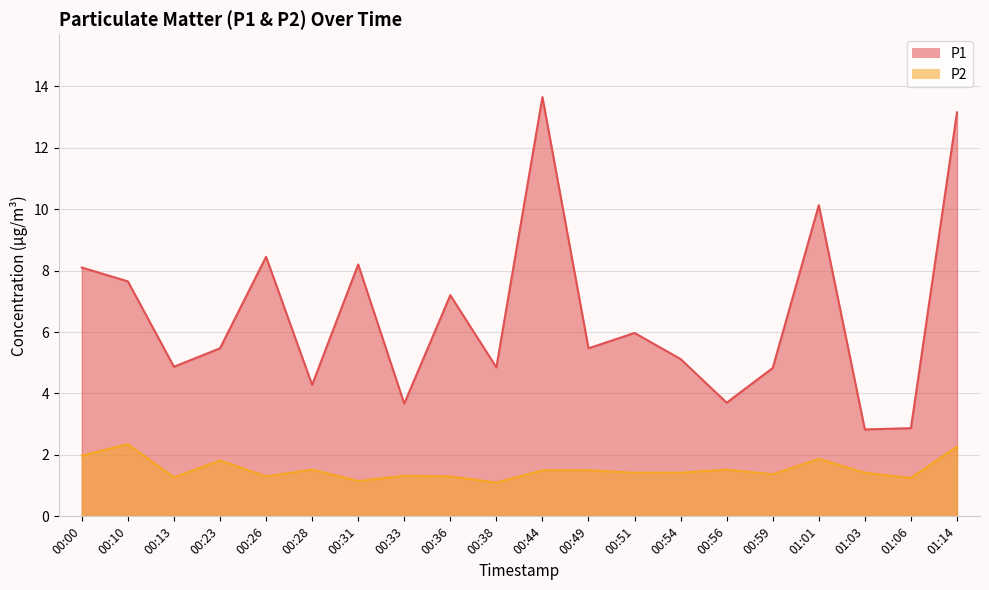

In P1, how many points are lower than both neighbors (excluding endpoints)?

7